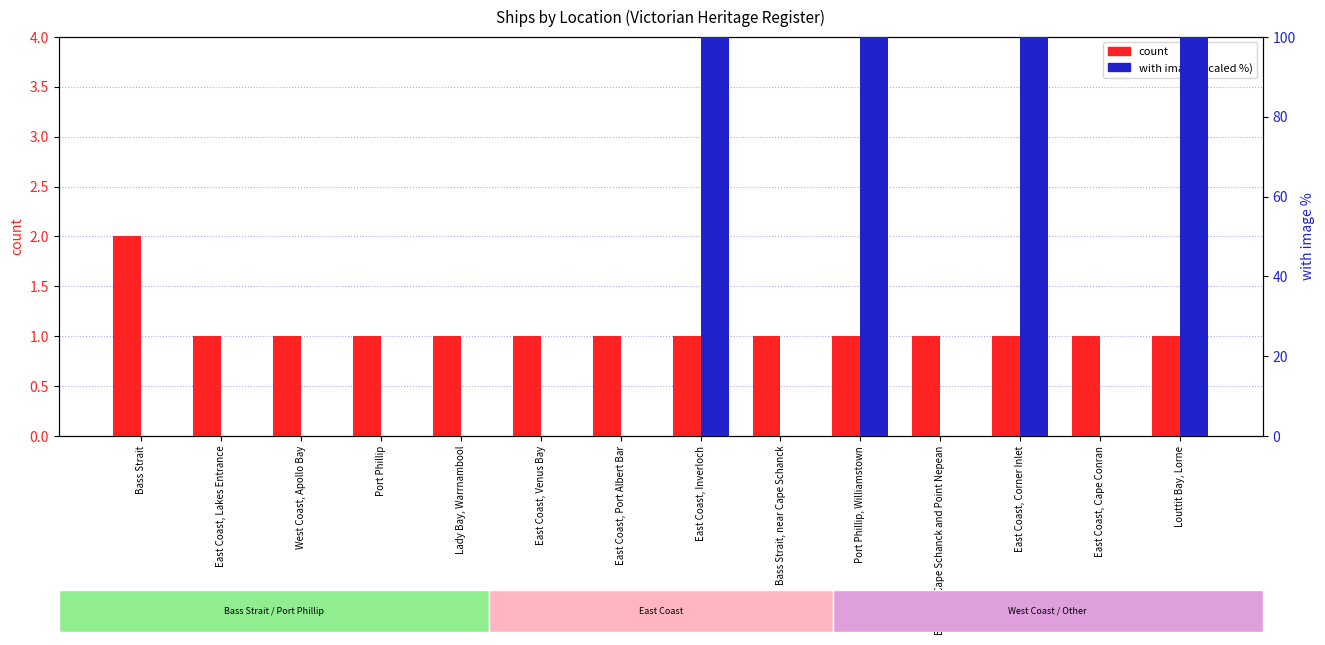

How many values in the count series exceed 1?

1